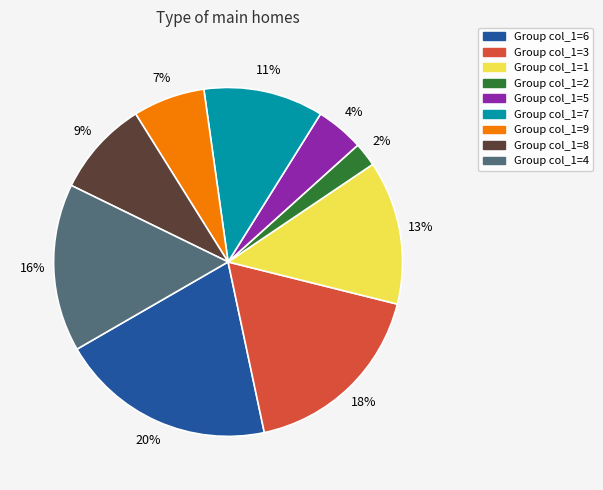

To the nearest percent, what is the average slice percentage?

11%